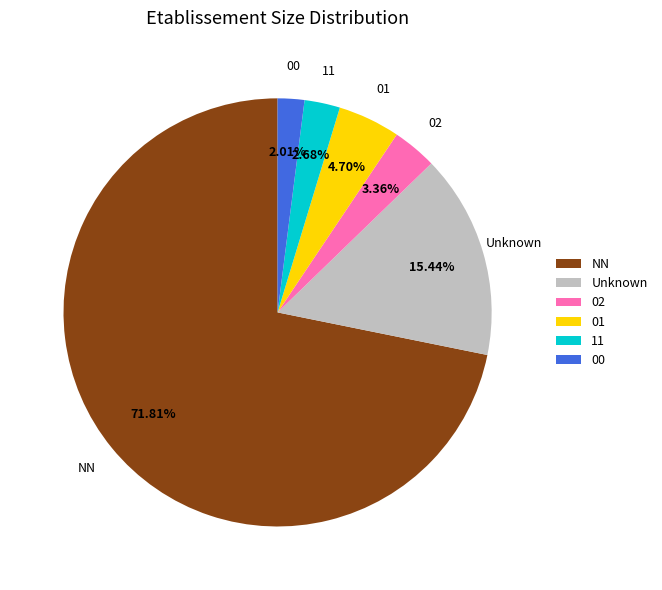

How many segments does this pie chart have?

6